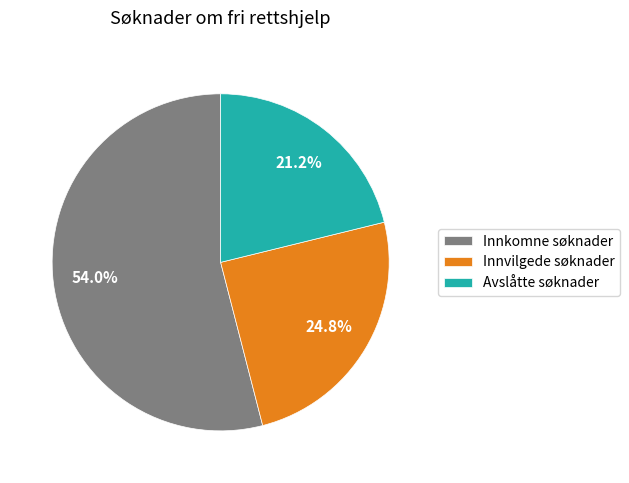

To the nearest percent, what is the difference between the Innvilgede søknader and Avslåtte søknader slice percentages?

4%